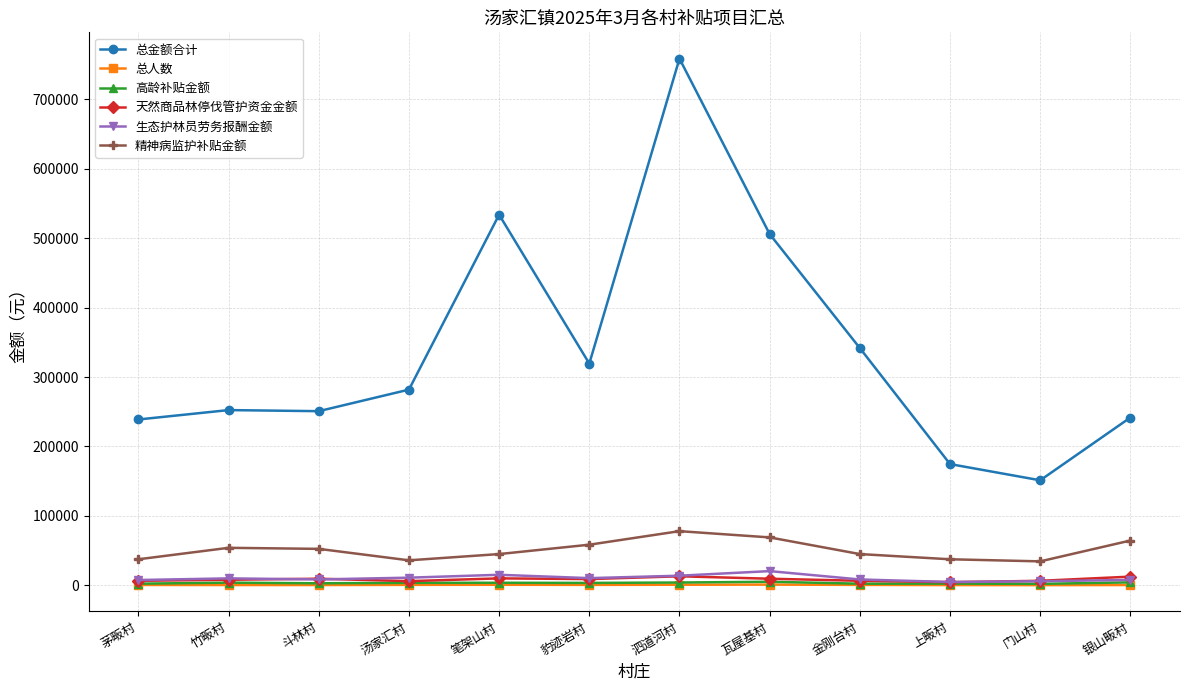

What is the approximate value of 天然商品林停伐管护资金金额 at 斗林村?

9500.0